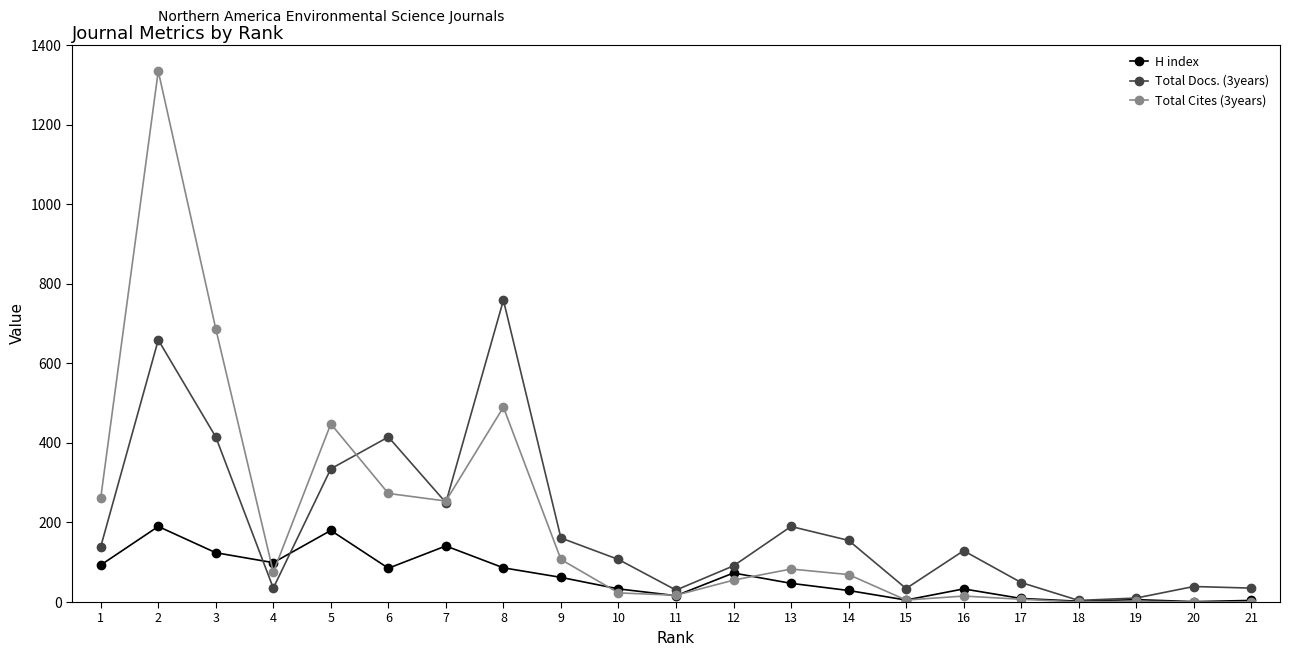

At how many categories does at least one series exceed 894?

1